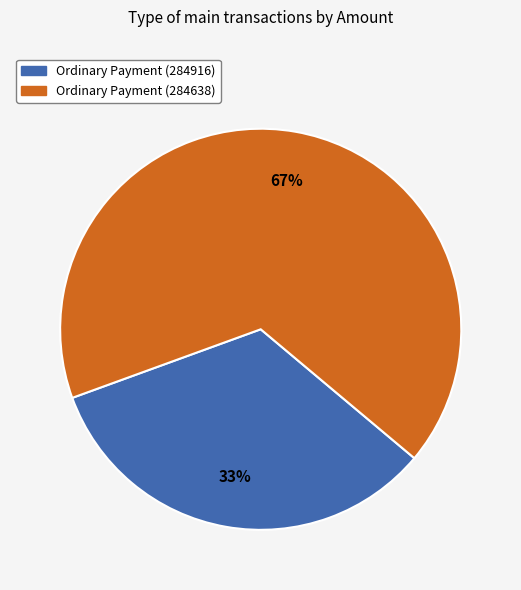

Rank the categories by value from lowest to highest.

Ordinary Payment (284916), Ordinary Payment (284638)